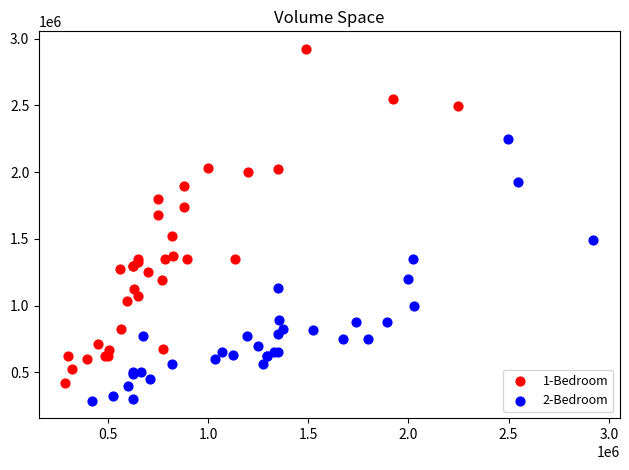

Which series has the largest Y range (max minus min)?

1-Bedroom